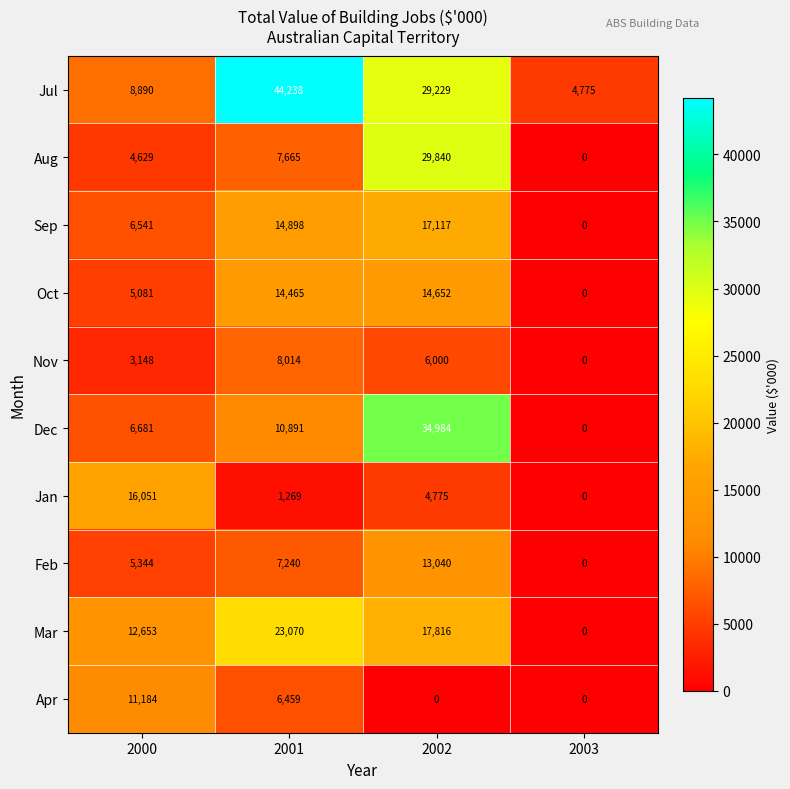

At which category does the chart reach its peak across all series?

2001